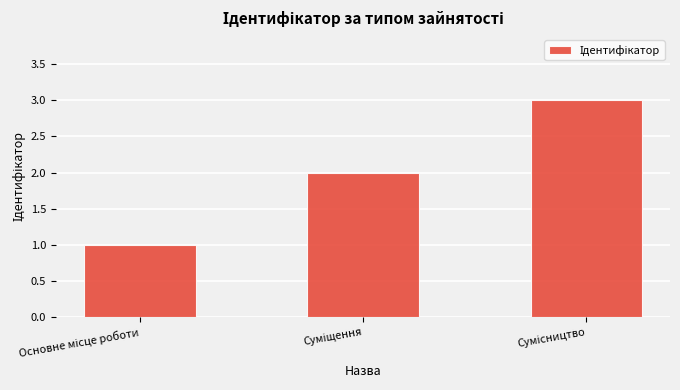

What is the maximum value shown in the chart?

3